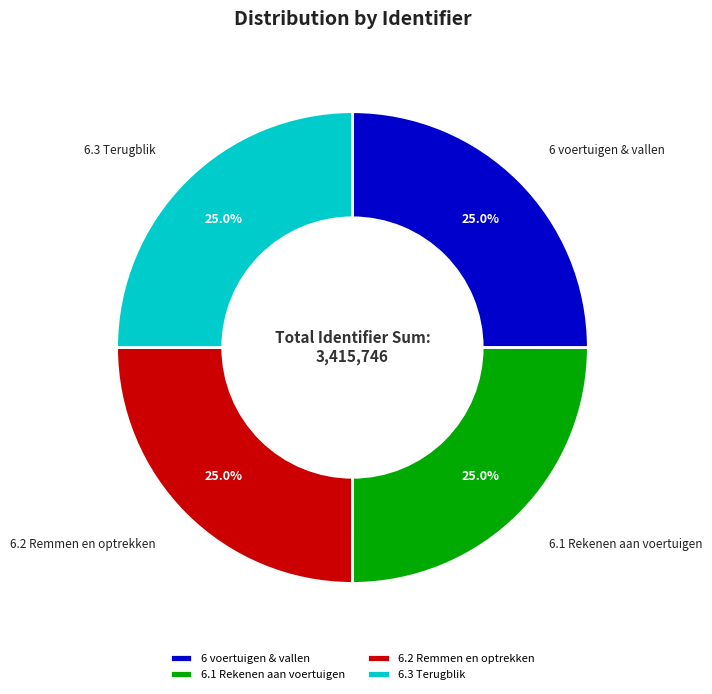

Approximately how many times larger is the value at 6.2 Remmen en optrekken compared to 6.1 Rekenen aan voertuigen?

1.0